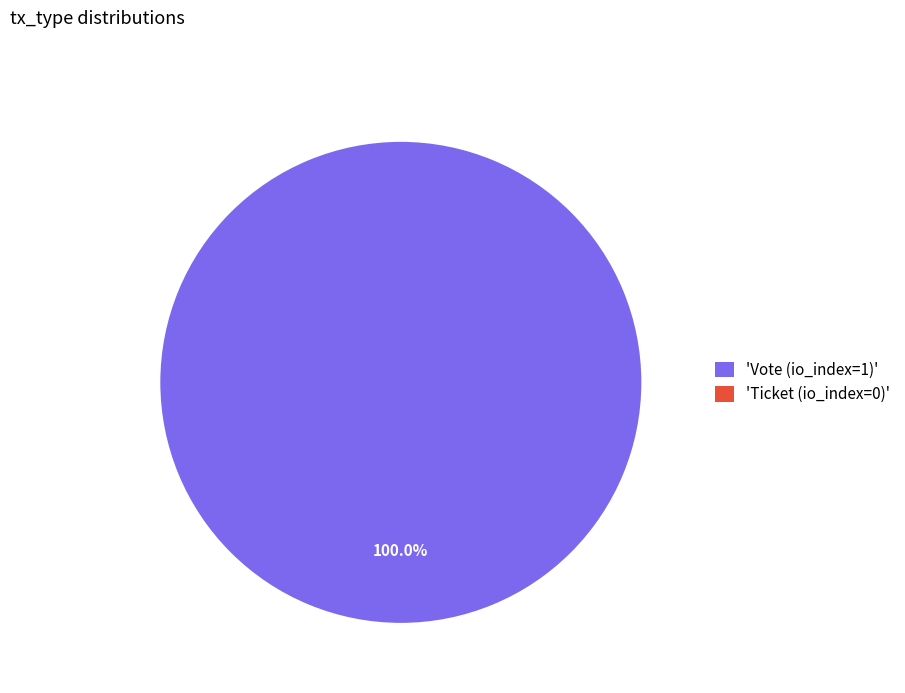

Which category accounts for the majority?

Vote (io_index=1)